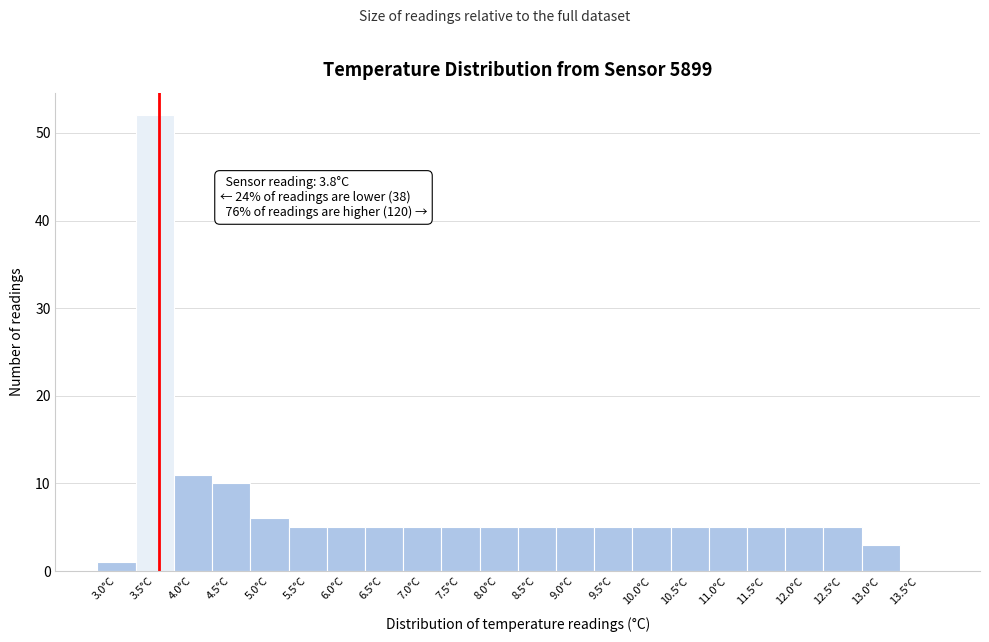

Reading left to right, extract all data points from this chart.

3.0°C=1	3.5°C=52	4.0°C=11	4.5°C=10	5.0°C=6	5.5°C=5	6.0°C=5	6.5°C=5	7.0°C=5	7.5°C=5	8.0°C=5	8.5°C=5	9.0°C=5	9.5°C=5	10.0°C=5	10.5°C=5	11.0°C=5	11.5°C=5	12.0°C=5	12.5°C=5	13.0°C=3	13.5°C=0